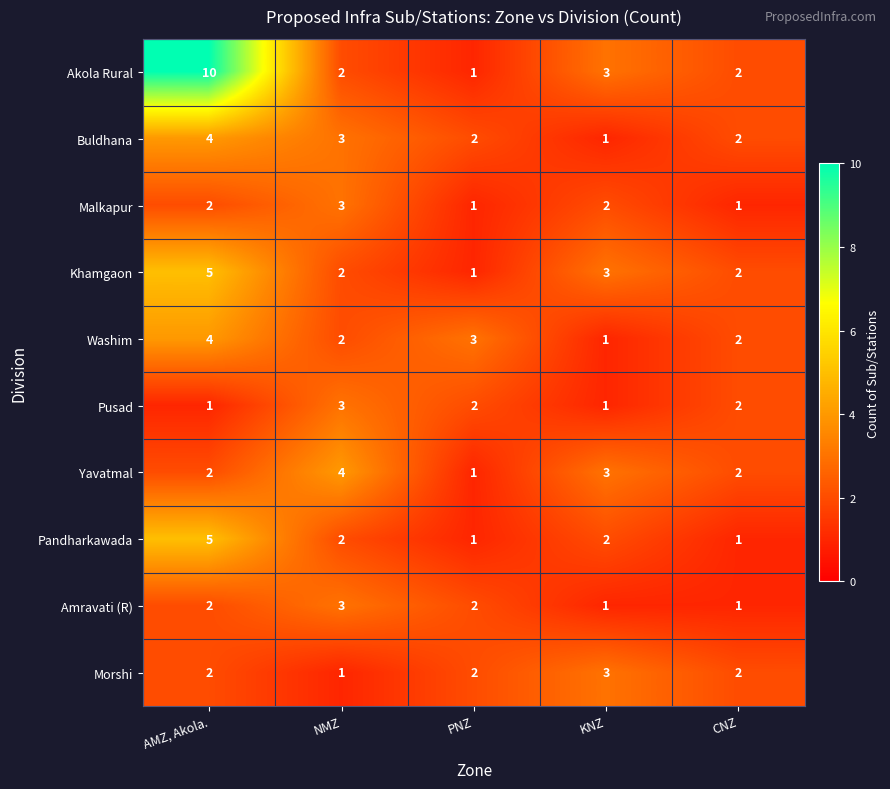

What is the sum of all Washim values?

12